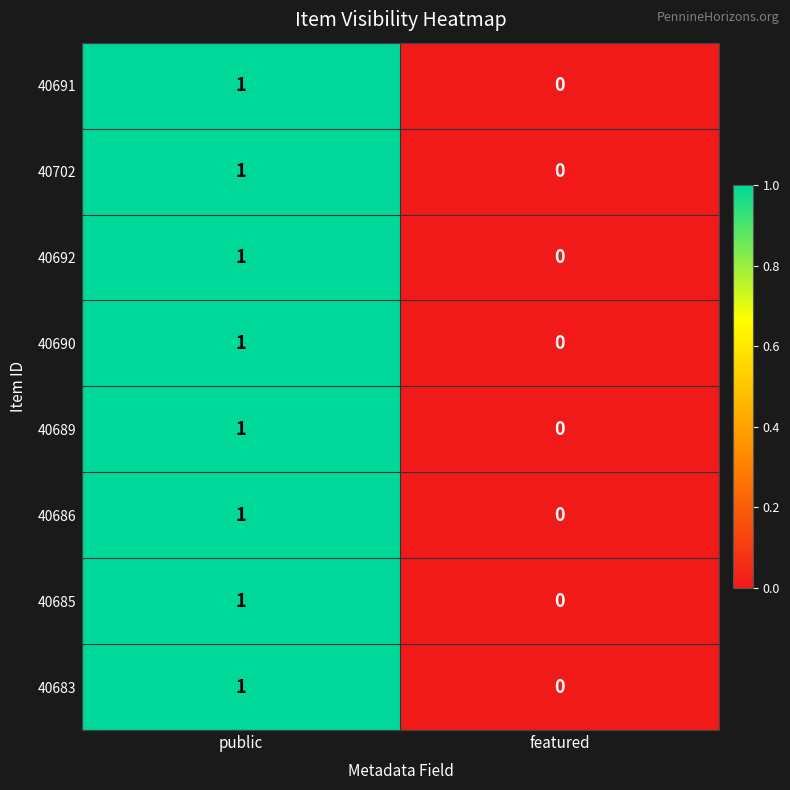

At which label is 40685 closest to 0?

featured